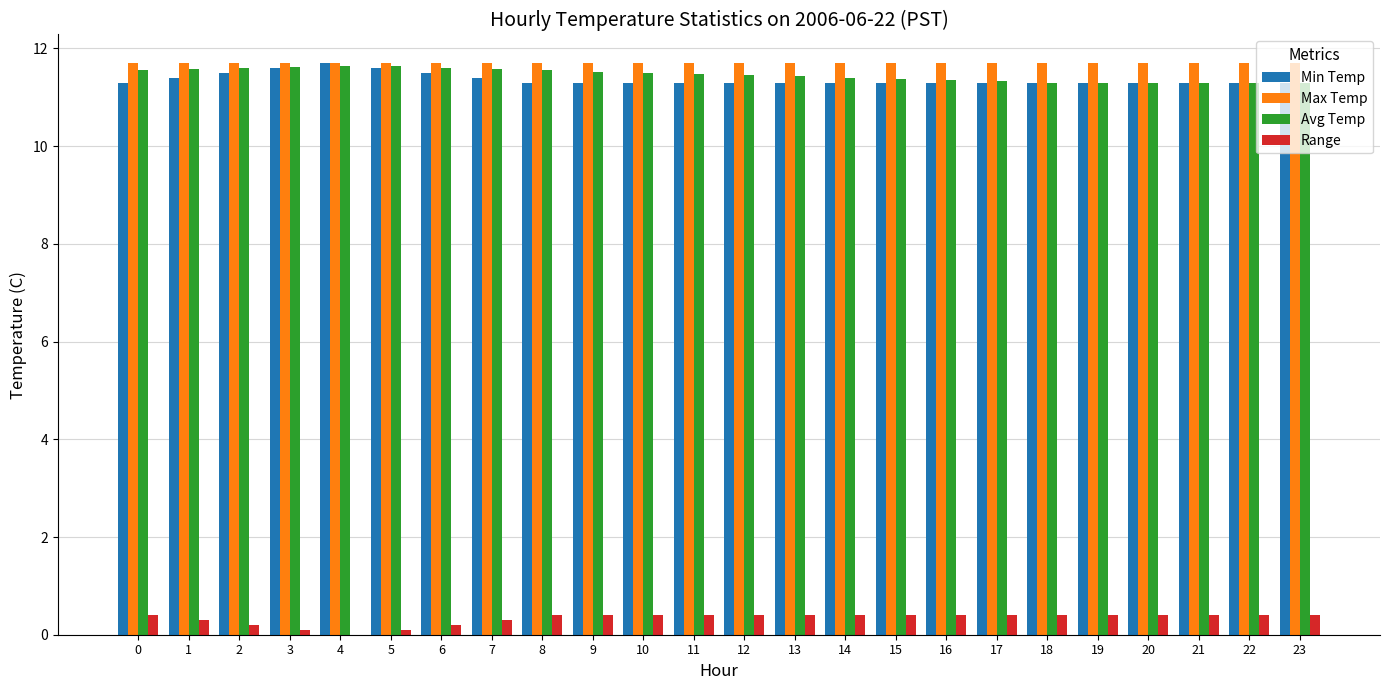

What is the total value across all series at 17?

34.7